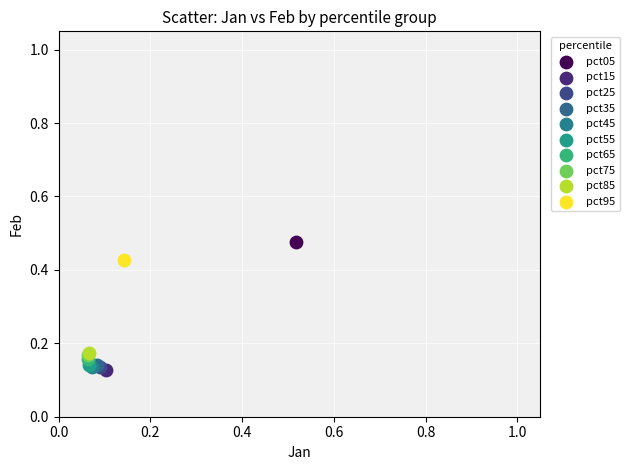

What are all the series names shown in the legend?

pct05, pct15, pct25, pct35, pct45, pct55, pct65, pct75, pct85, pct95